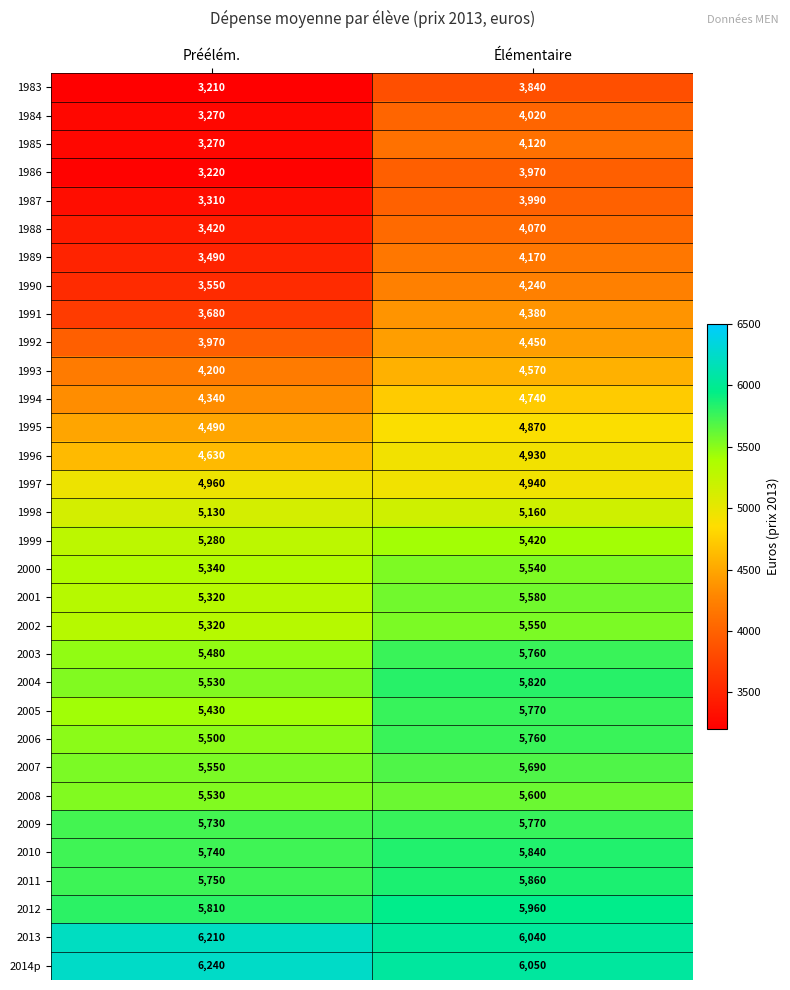

What is the spread (max minus min) of values at Préélém.?

3030